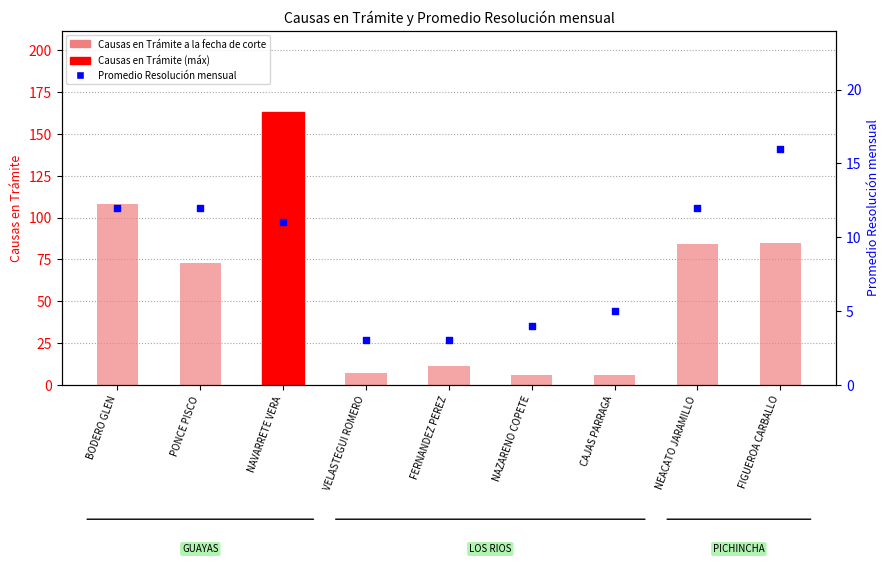

What is the total value across all series at FERNANDEZ PEREZ?

14